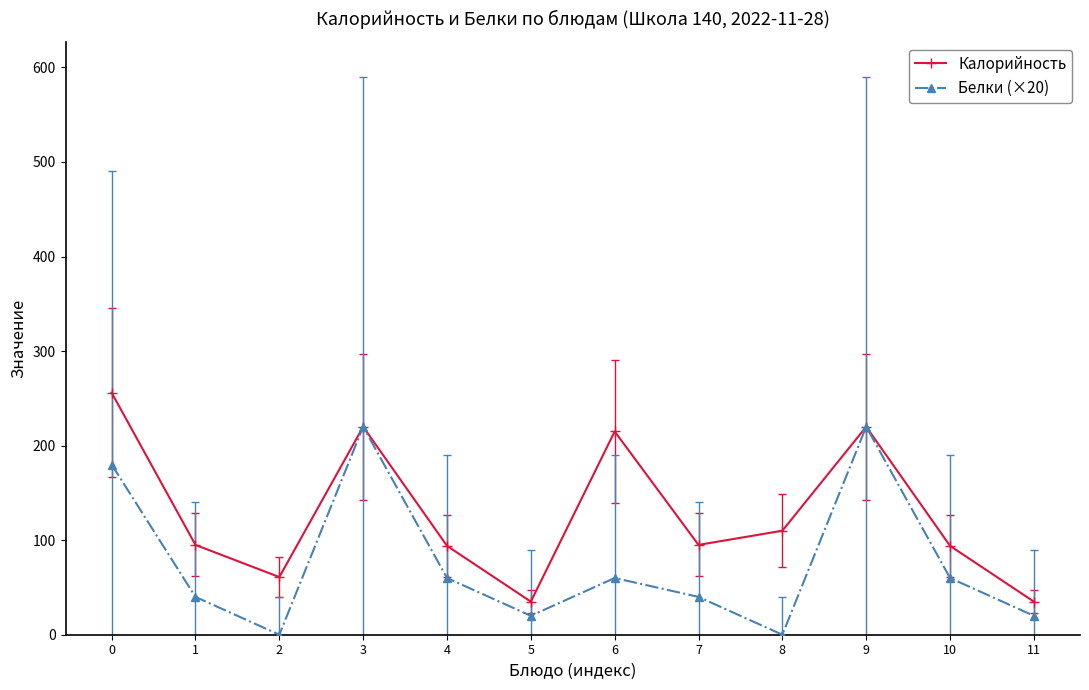

What is the total value across all series at 10?

154